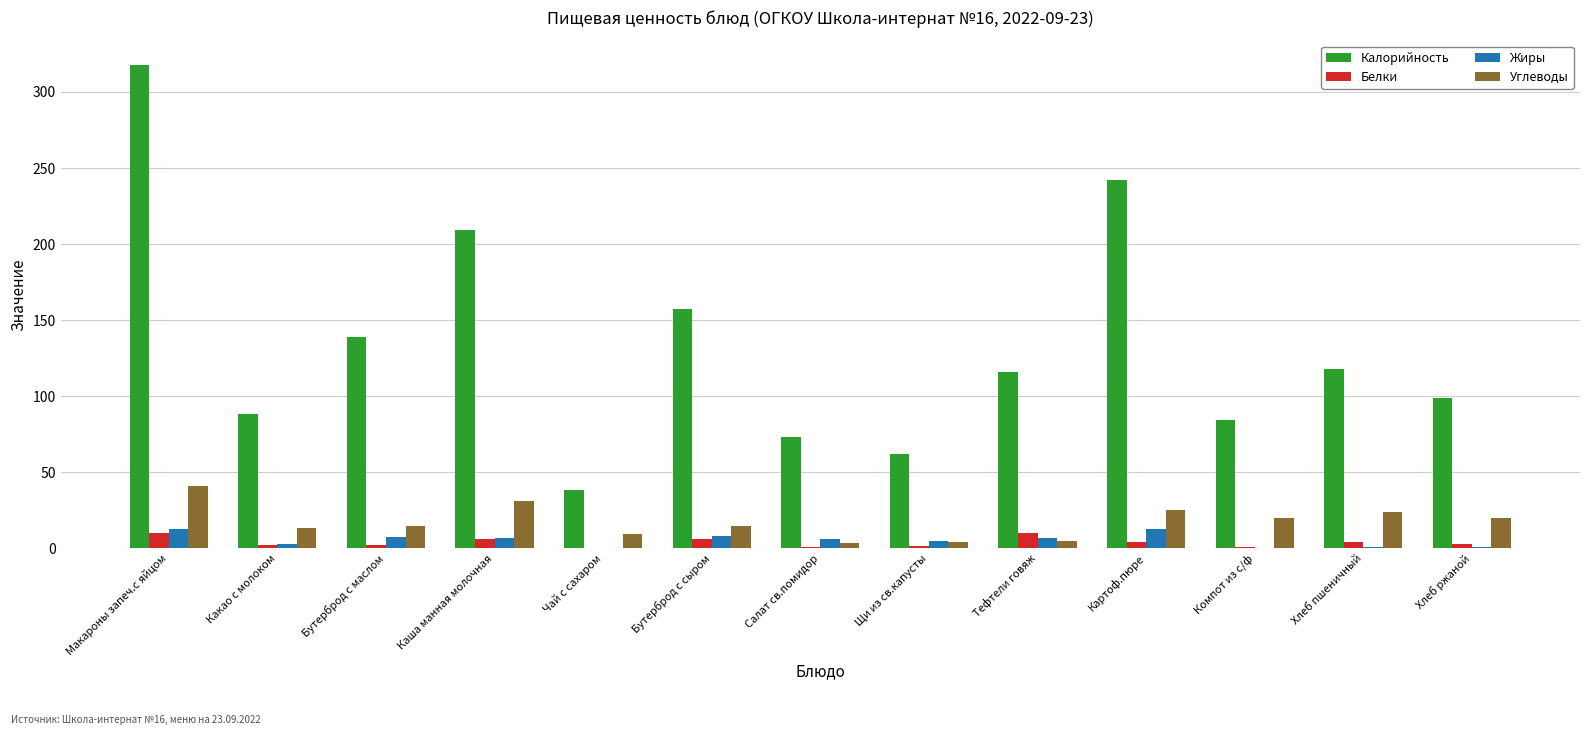

How many categories are shown in the chart?

13